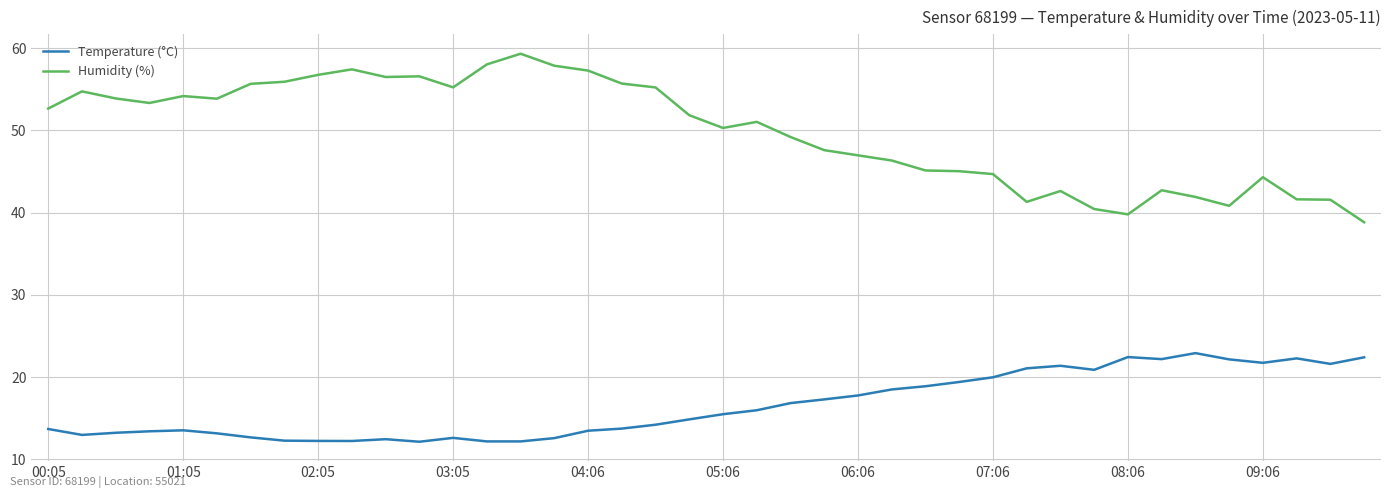

True or false: Humidity (%) and Temperature (°C) intersect in this chart.

False